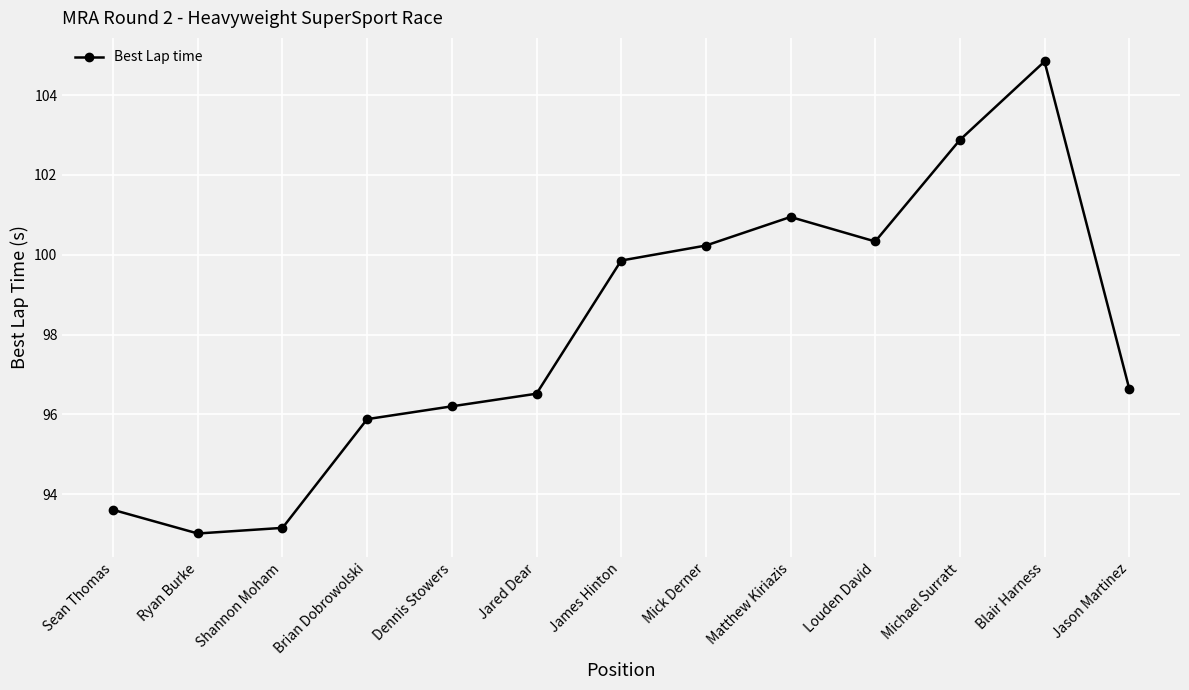

True or false: there are more than 0 points higher than both neighbors.

True